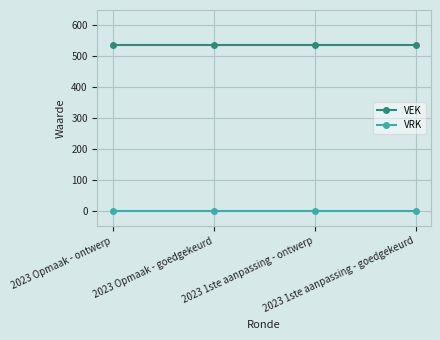

What is the total value across all series at 2023 1ste aanpassing - goedgekeurd?

535